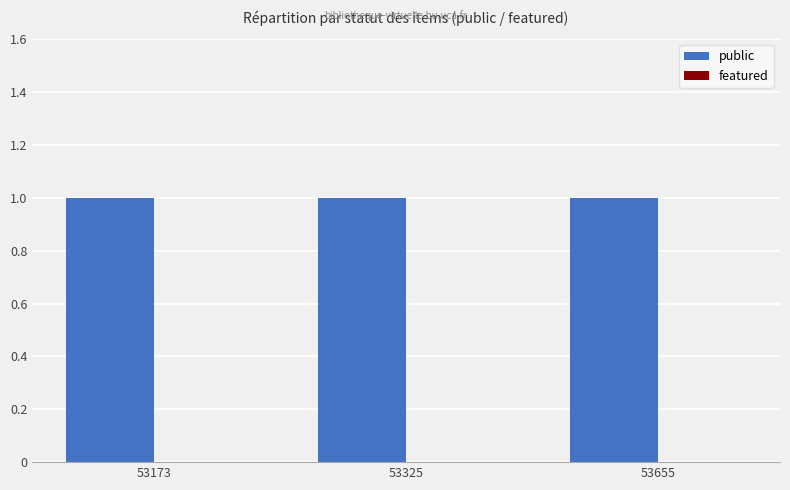

Reading left to right, what are all the values shown in this chart?

public: 1	1	1
featured: 0	0	0